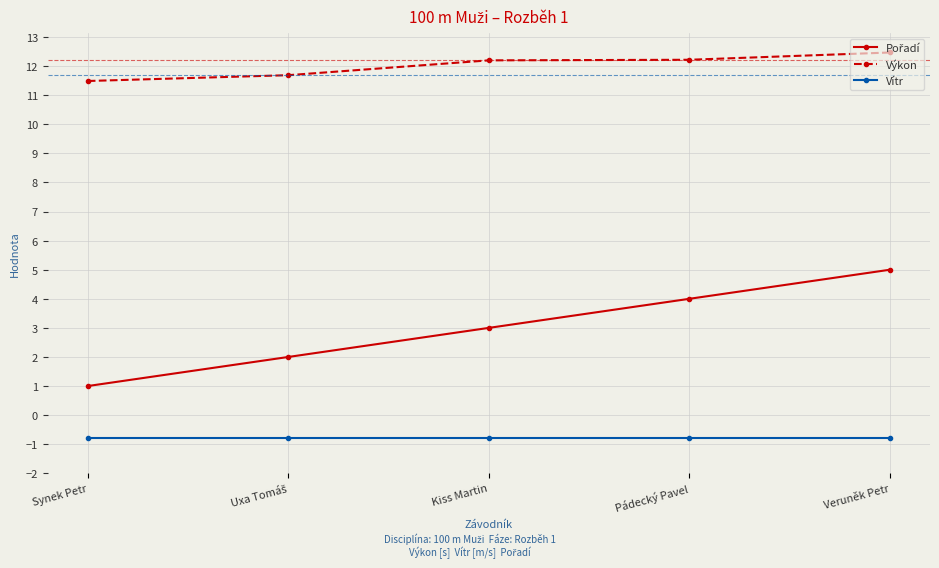

True or false: Výkon has a value of 19.9 at Synek Petr.

False